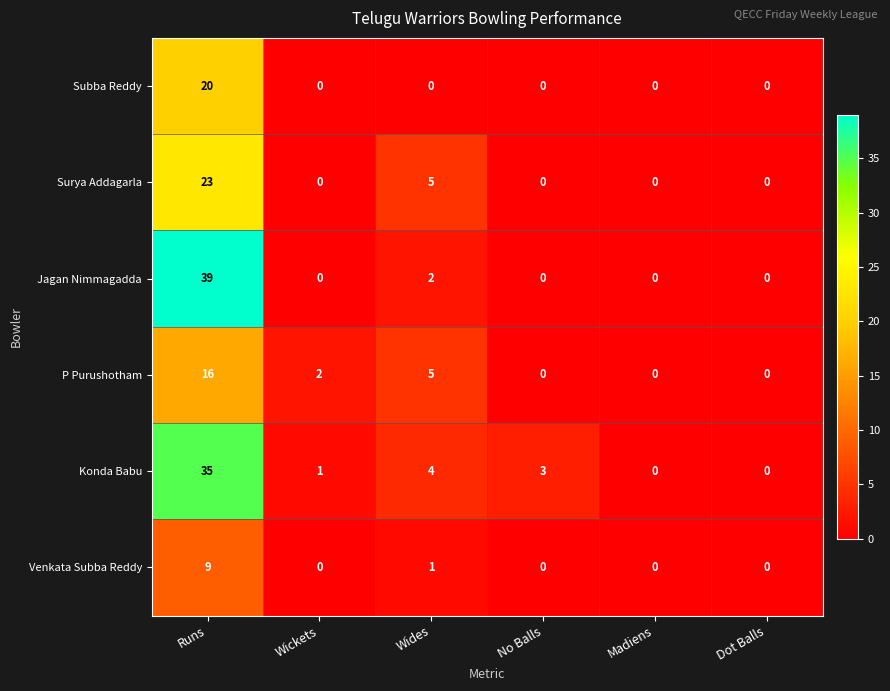

Which series has the largest range (max minus min)?

Jagan Nimmagadda